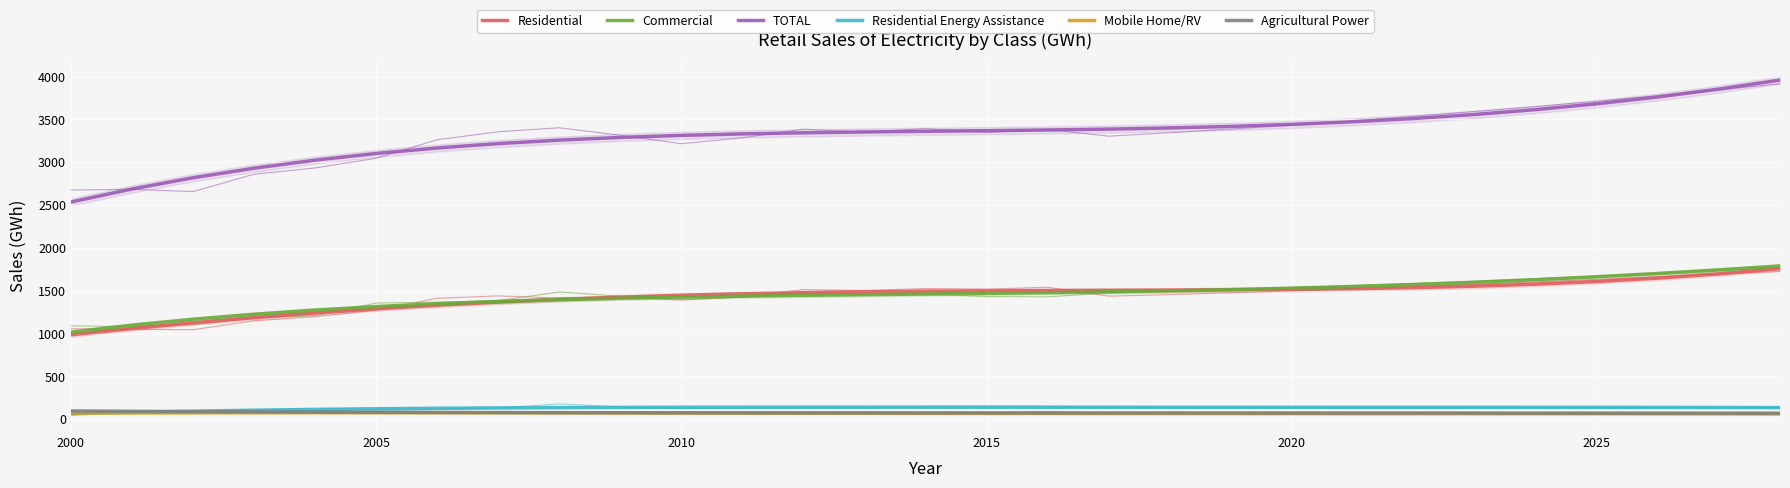

List the series in order of their peak value, highest first.

TOTAL, Commercial, Residential, Residential Energy Assistance, Agricultural Power, Mobile Home/RV